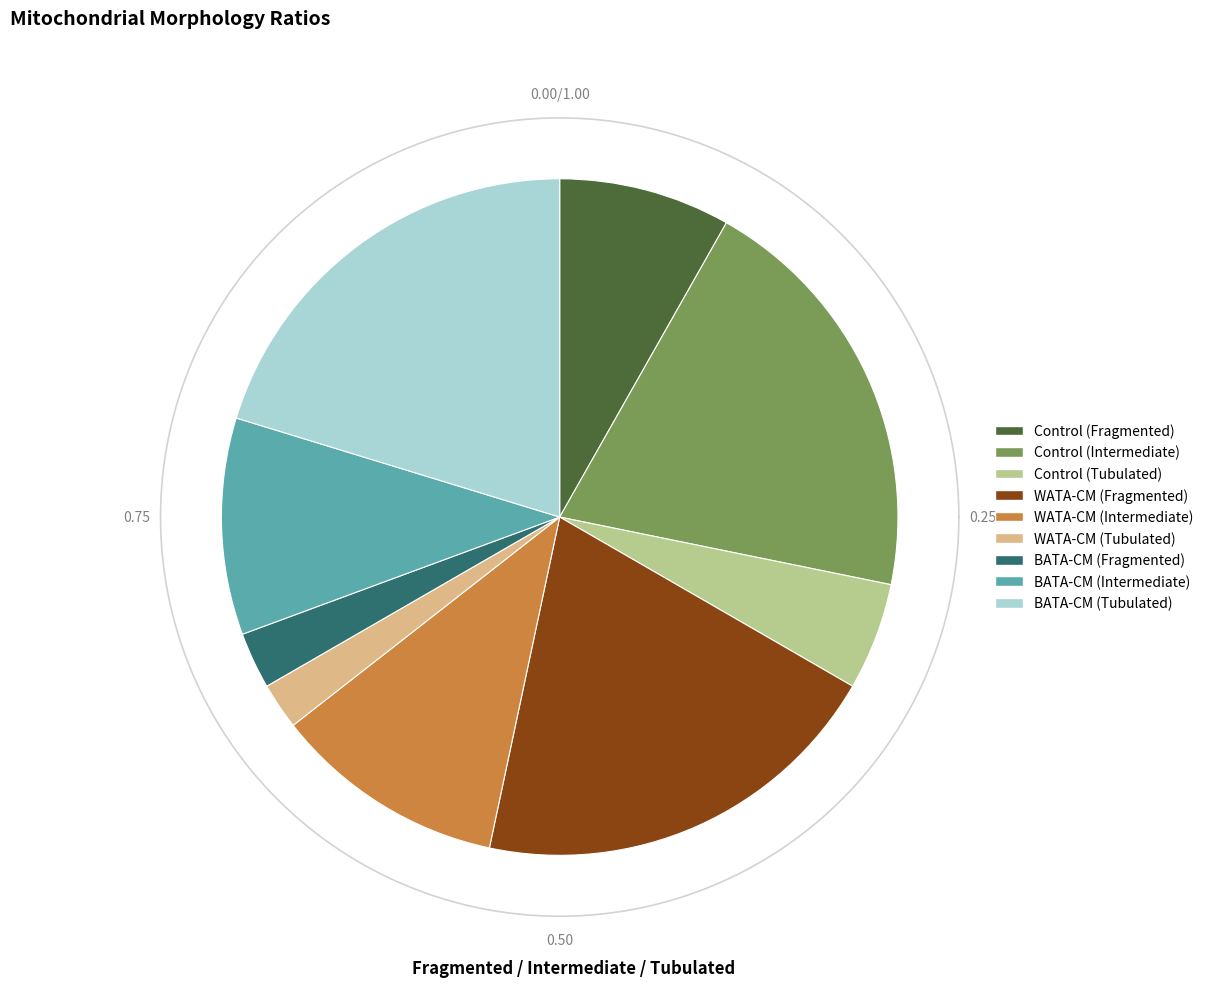

How many segments does this pie chart have?

9